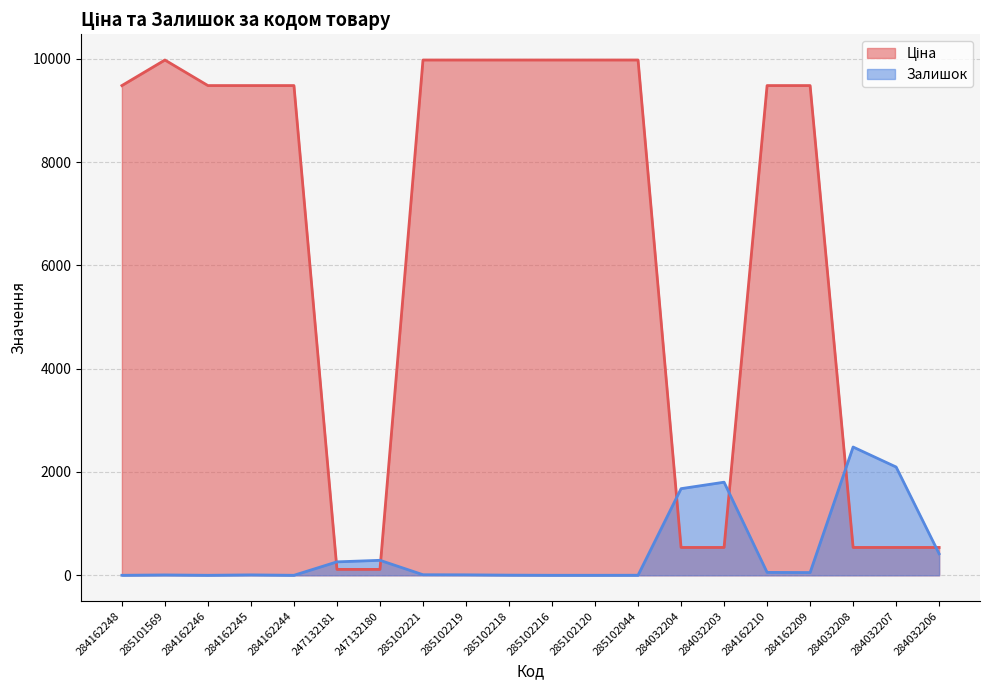

Reading right to left, transcribe all the data shown in this chart.

Ціна: 284032206=539.0	284032207=539.0	284032208=539.0	284162209=9480.1	284162210=9480.1	284032203=539.0	284032204=539.0	285102044=9975.0	285102120=9975.0	285102216=9975.0	285102218=9975.0	285102219=9975.0	285102221=9975.0	247132180=114.1	247132181=114.1	284162244=9480.1	284162245=9480.1	284162246=9480.1	285101569=9975.0	284162248=9480.1
Залишок: 284032206=417.0	284032207=2096.0	284032208=2483.0	284162209=53.0	284162210=56.0	284032203=1802.0	284032204=1677.0	285102044=1.0	285102120=0.0	285102216=0.0	285102218=3.0	285102219=9.0	285102221=11.0	247132180=290.0	247132181=260.0	284162244=0.0	284162245=8.0	284162246=0.0	285101569=7.0	284162248=0.0